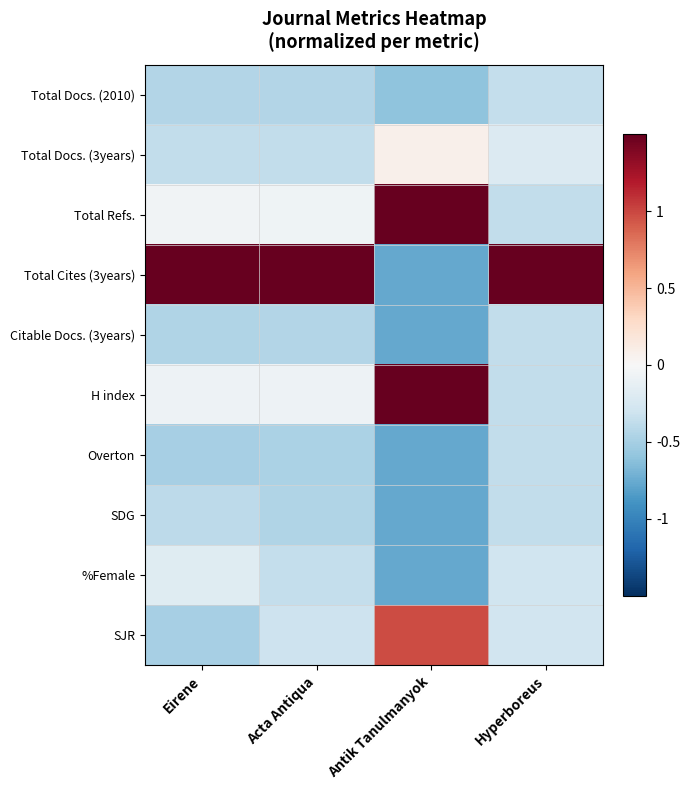

How many distinct data groups are displayed?

10